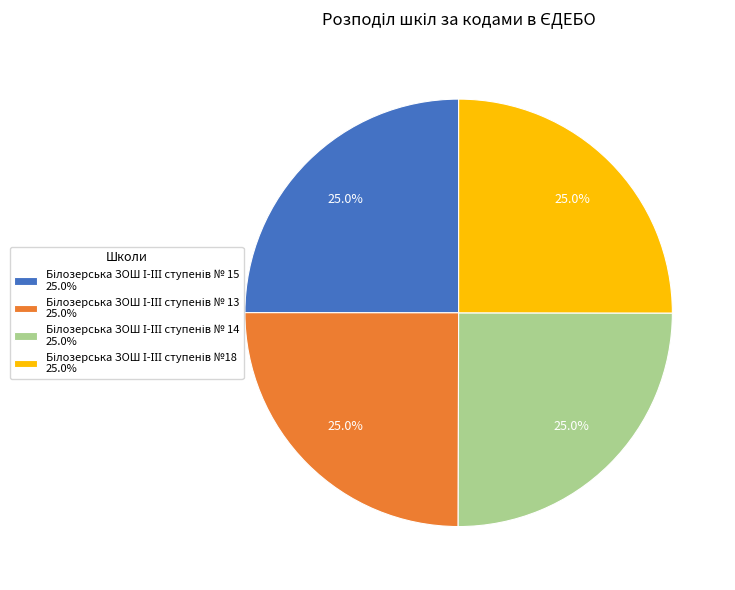

Is there any slice that represents more than half of the pie?

No